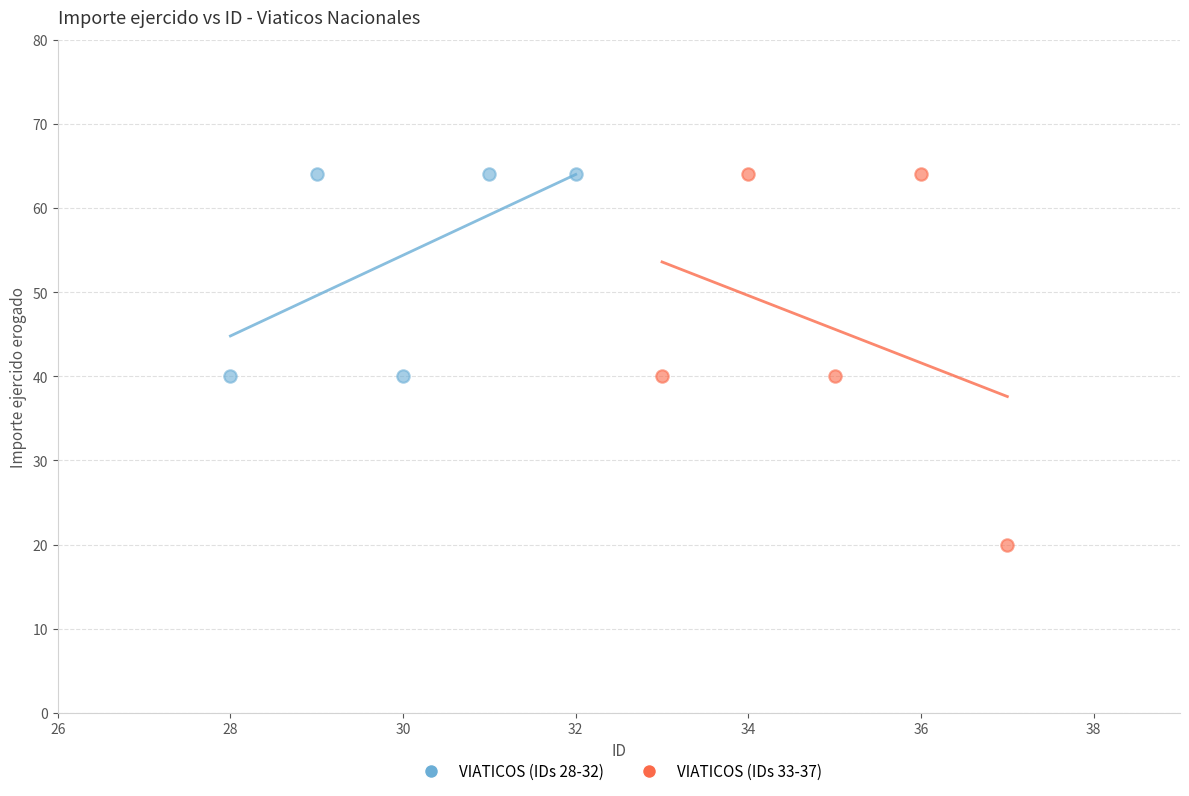

Which series has the widest spread of Y values?

VIATICOS (IDs 33-37)